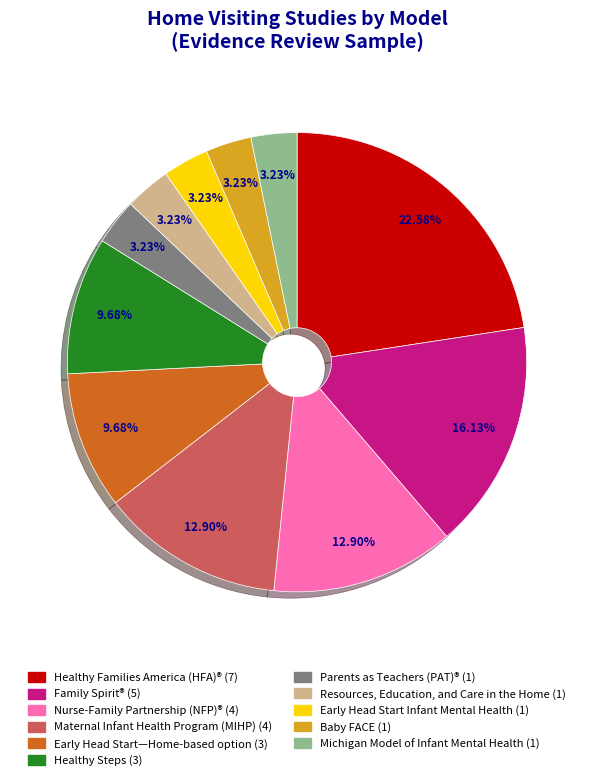

Does any single category account for the majority?

No